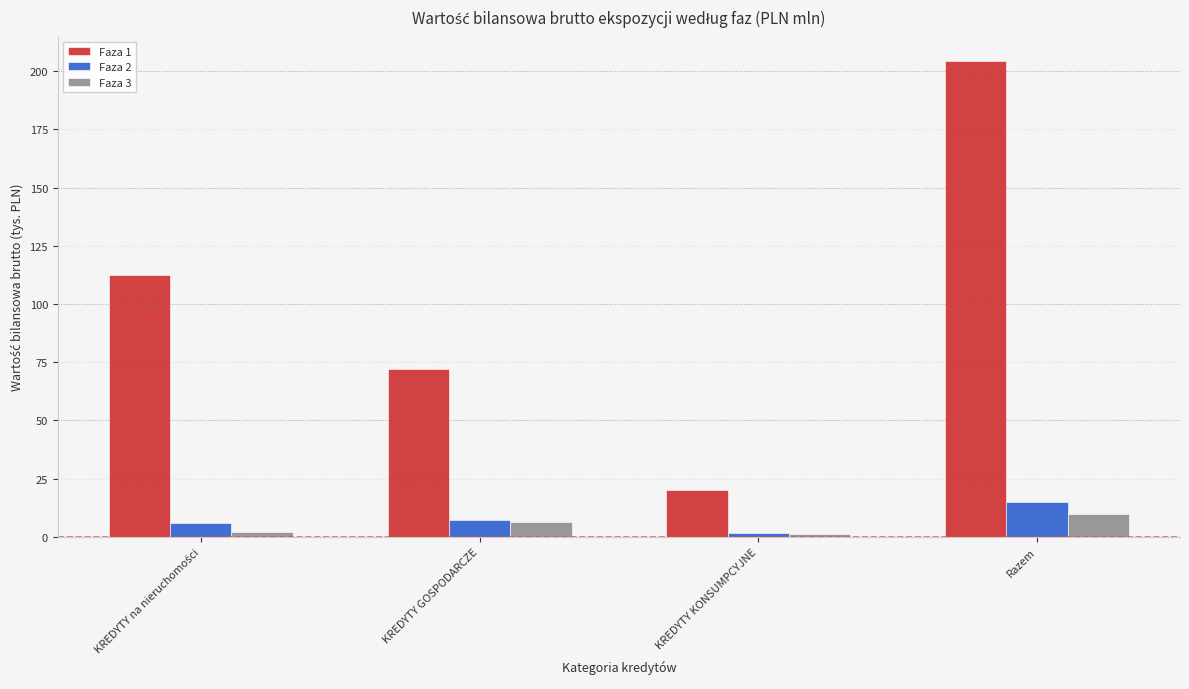

List the series in order of their peak value, lowest first.

Faza 3, Faza 2, Faza 1